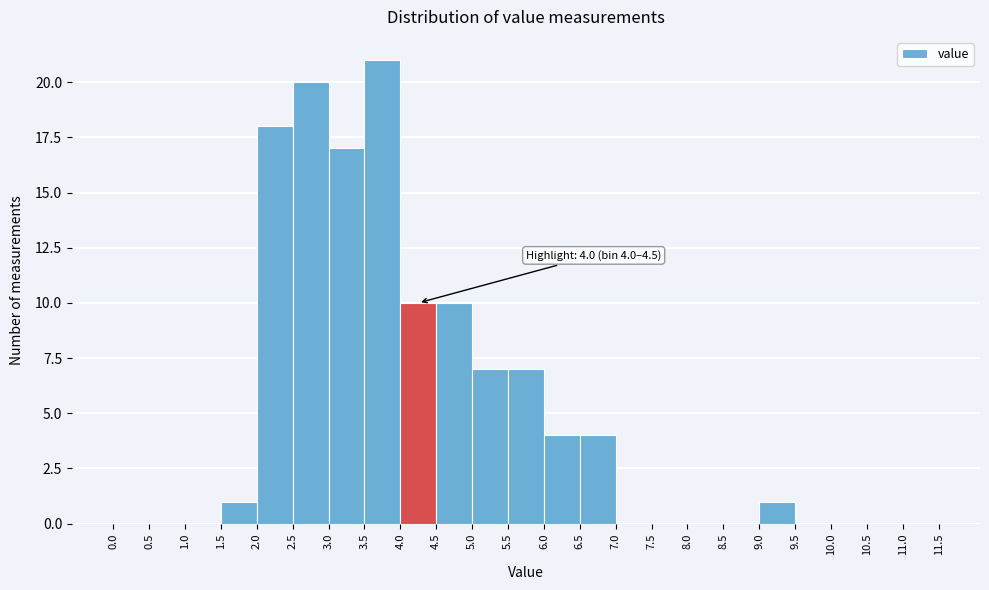

Over which range of the x-axis is the bar tallest?

3.5 to 4.0